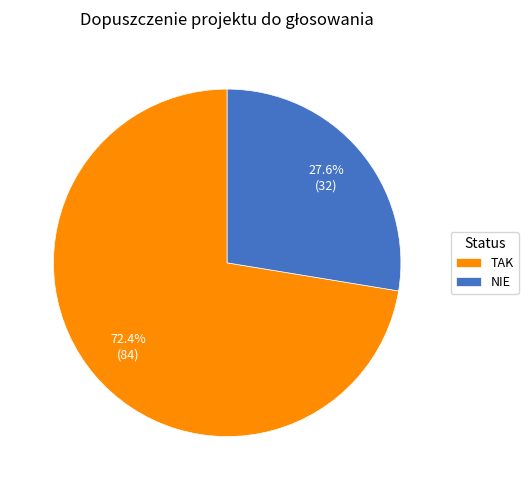

What is the largest slice in the pie chart?

TAK